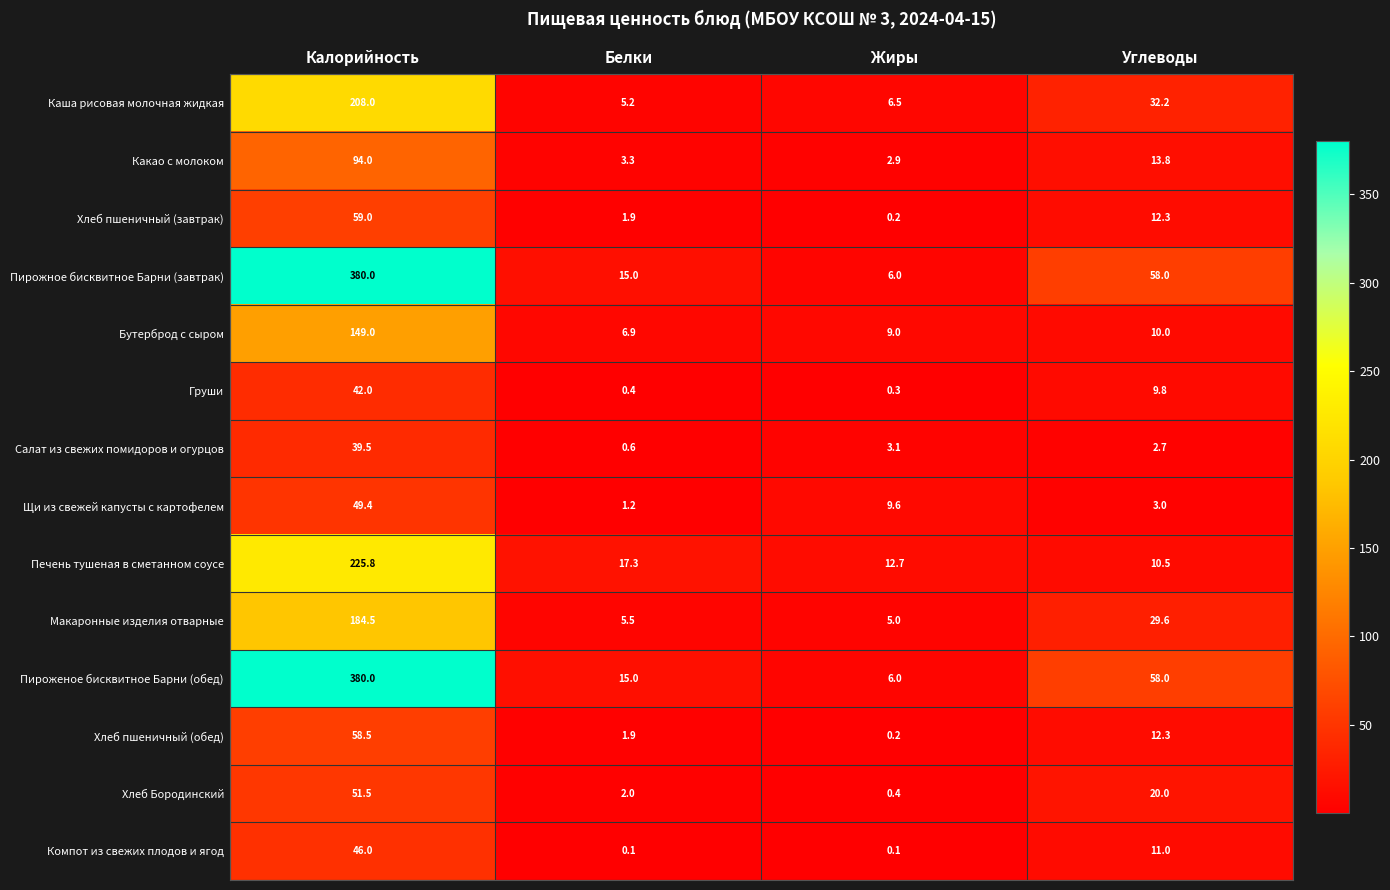

What is the difference between the highest and lowest values at Жиры?

12.6